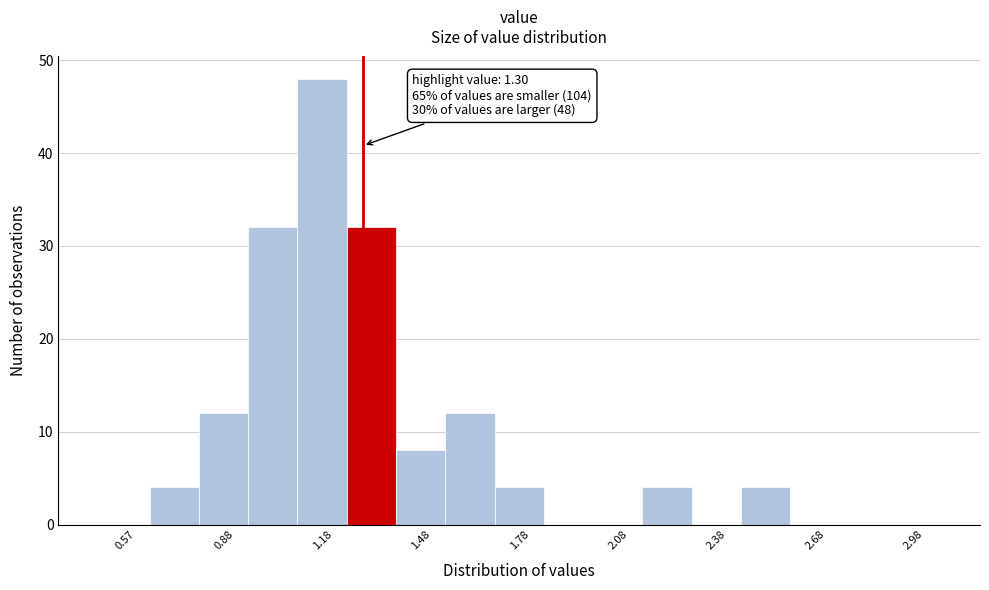

Read against the x-axis, roughly where is the centre of the tallest bar?

1.20